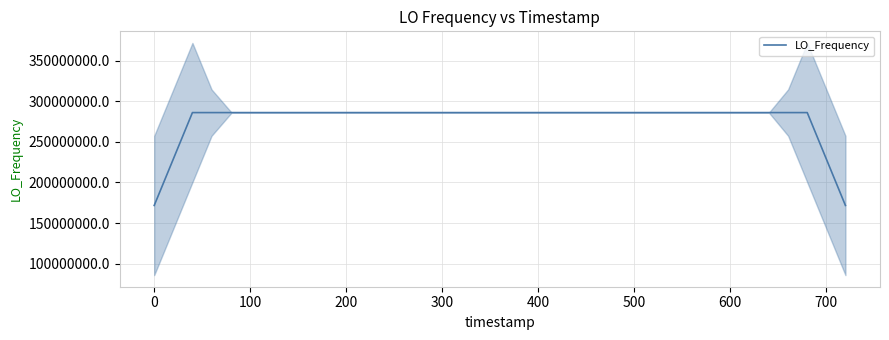

Reading left to right, what are all the values shown in this chart?

171628200.2	228837600.6	286046999.0	286047000.9	286047000.1	286046998.7	286047000.2	286047001.8	286047000.4	286047000.9	286047001.7	286047000.0	286046999.5	286047001.1	286047000.5	286047000.7	286047001.0	286047000.1	286046999.6	286047000.1	286047001.5	286046999.8	286047000.7	286047001.1	286046997.5	286046995.7	286046996.9	286046996.1	286046998.3	286047003.3	286047004.3	286047003.6	286047003.0	286046999.6	286046999.0	228837598.4	171628199.1